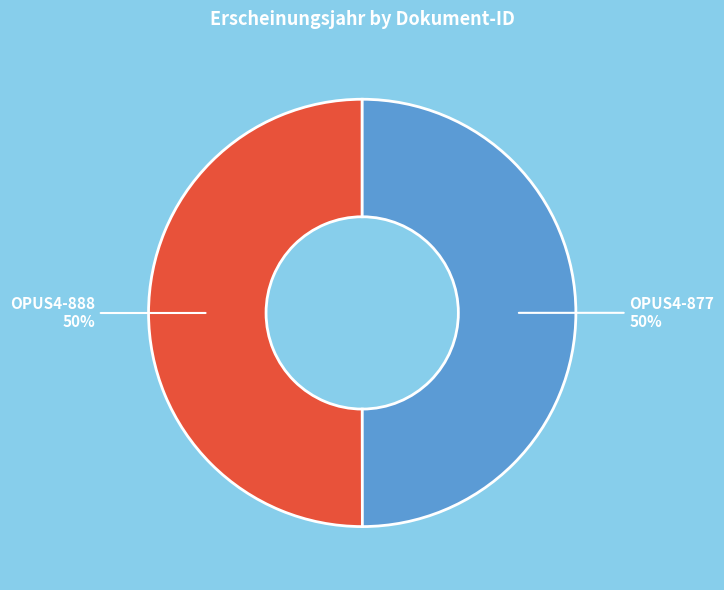

How many segments does this pie chart have?

2